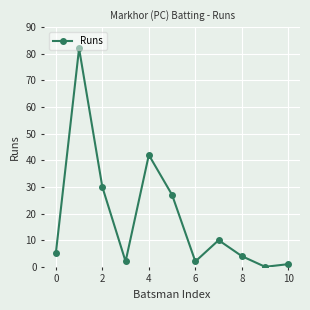

Count the number of categories in the chart.

11